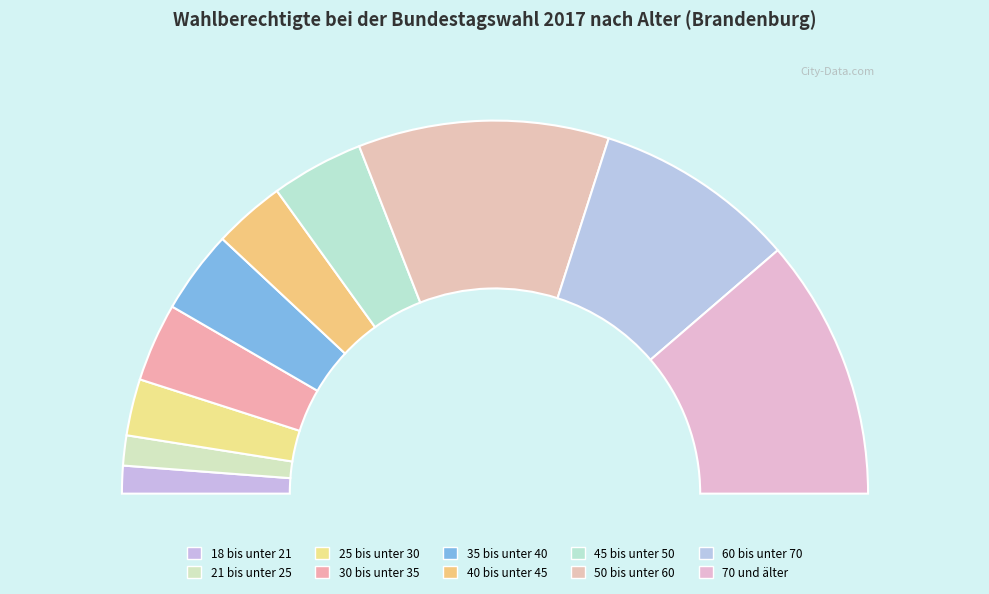

What percentage is NOT represented by 45 bis unter 50?

92.0%